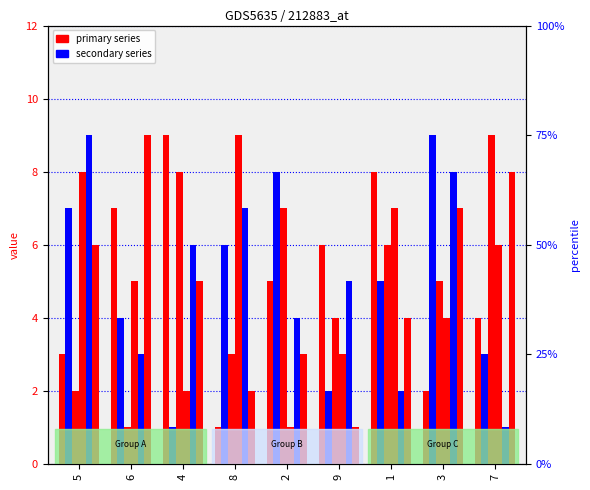

What is the sum of all col_9 values?

45